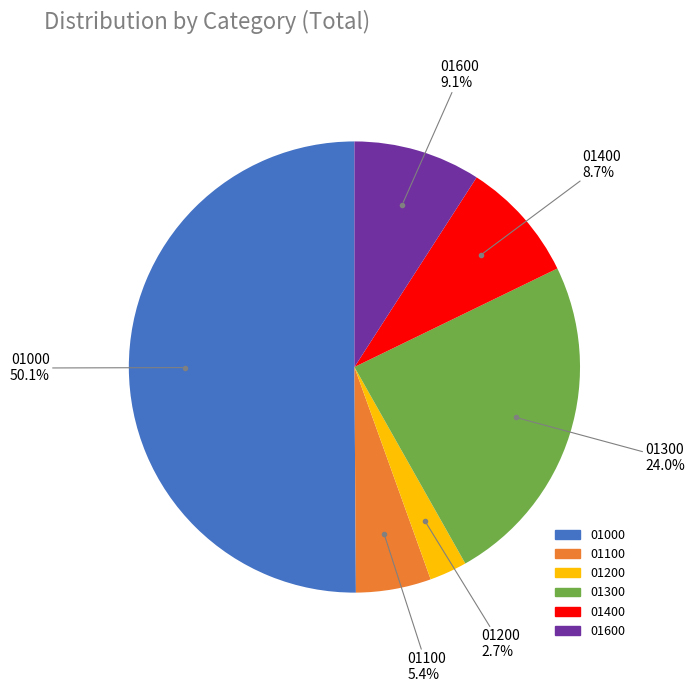

To the nearest percent, what percentage of the pie is 01600?

9%